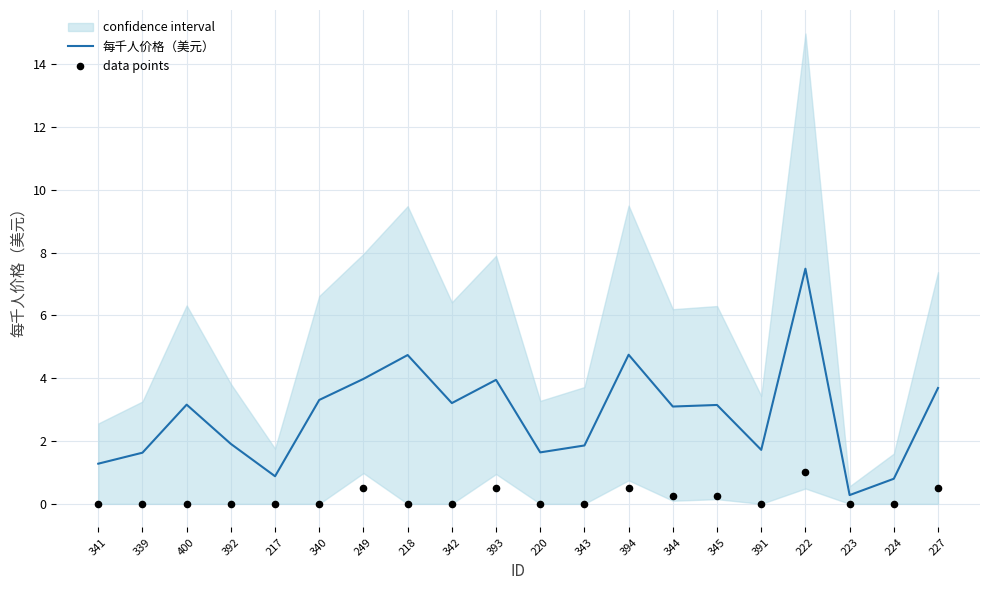

At which category is the sum across all series the highest?

222